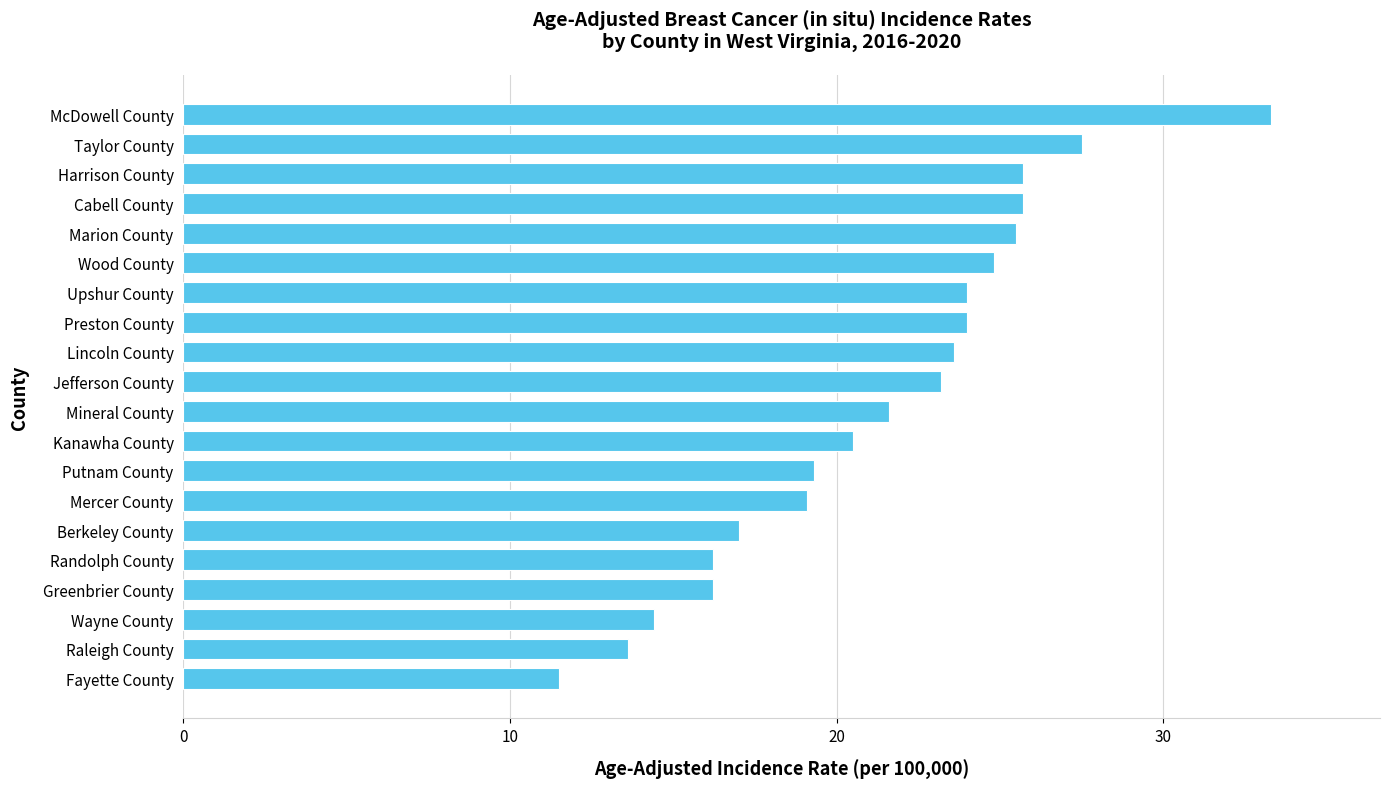

Between Fayette County and Upshur County, which is larger?

Upshur County